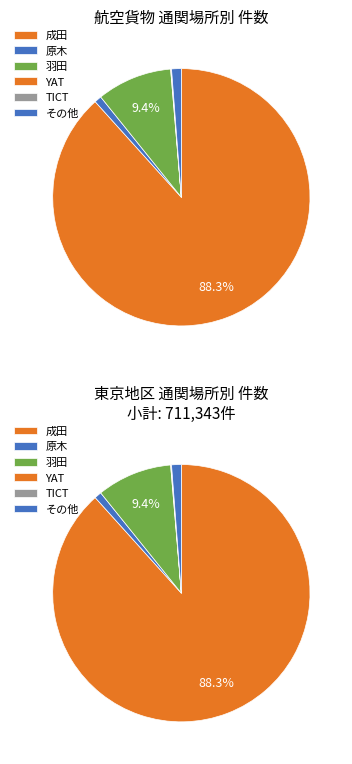

How many slices are in this pie chart?

6